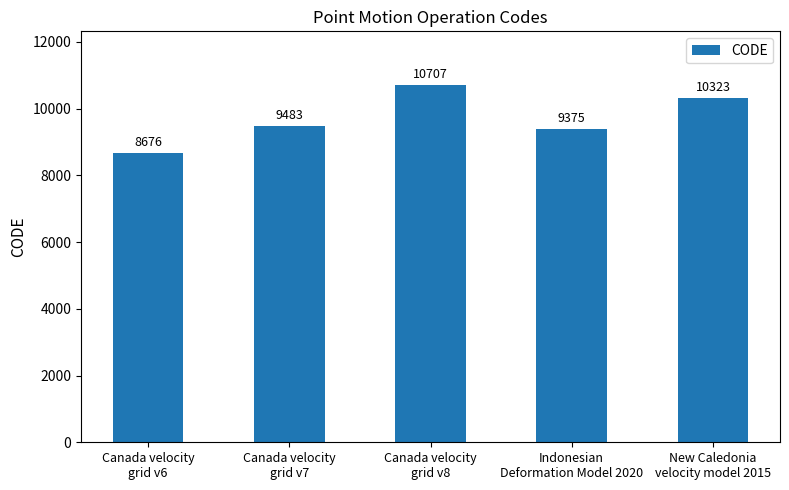

How many values are below 9483?

2